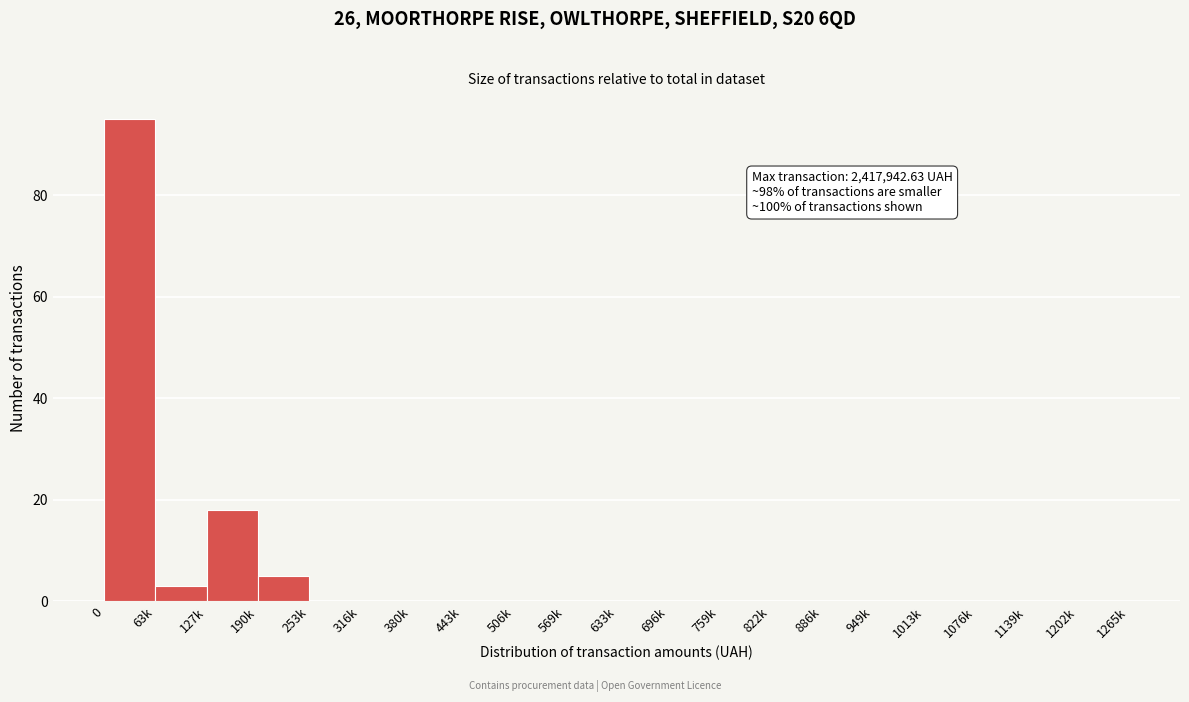

Reading left to right, list all the values displayed in this chart.

0=95	63k=3	127k=18	190k=5	253k=0	316k=0	380k=0	443k=0	506k=0	569k=0	633k=0	696k=0	759k=0	822k=0	886k=0	949k=0	1013k=0	1076k=0	1139k=0	1202k=0